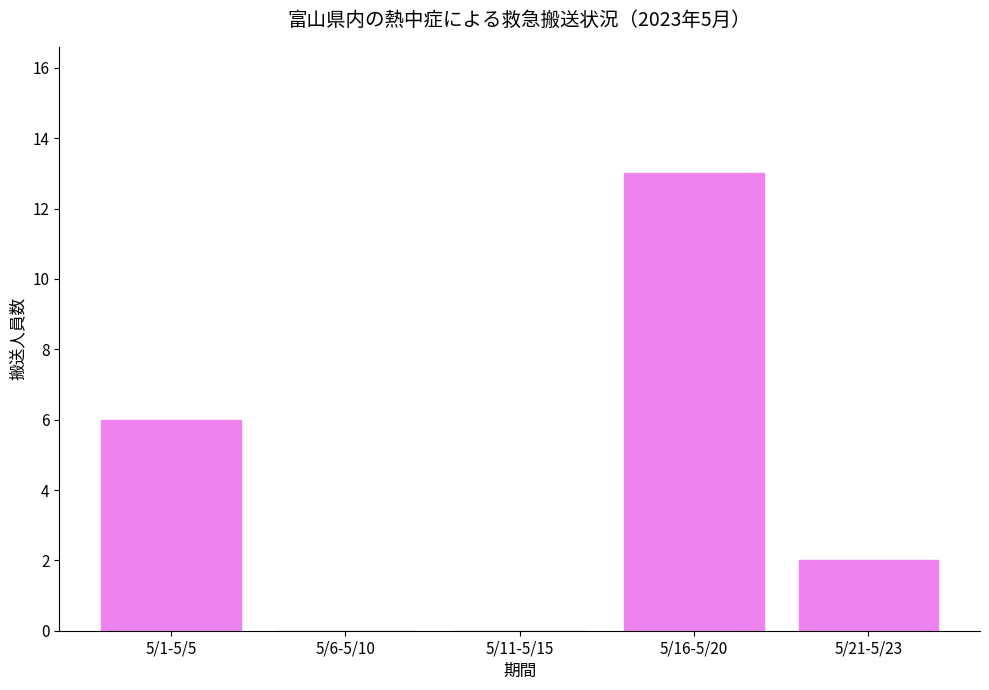

Reading right to left, what are all the values shown in this chart?

2	13	0	0	6